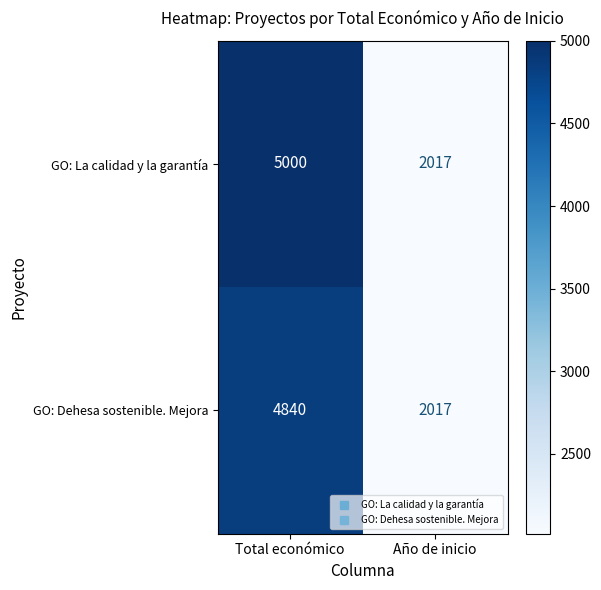

What is the total value across all series at Año de inicio?

4034